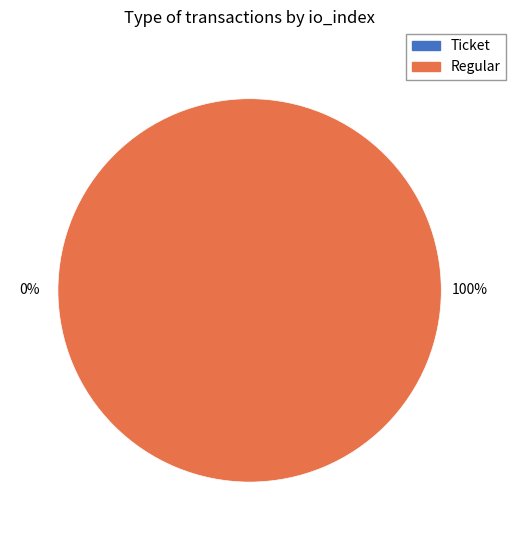

Is it true that Ticket (io_index=0) is 0% of the pie?

True